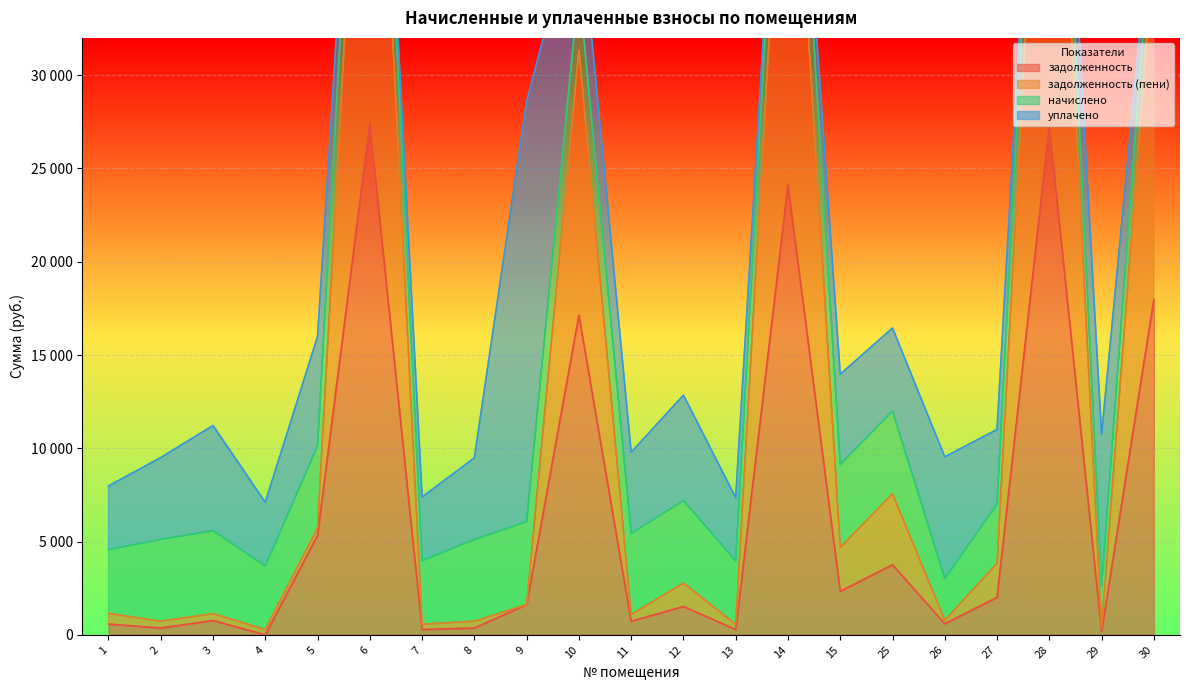

At which label does задолженность (пени) first exceed 1619?

5